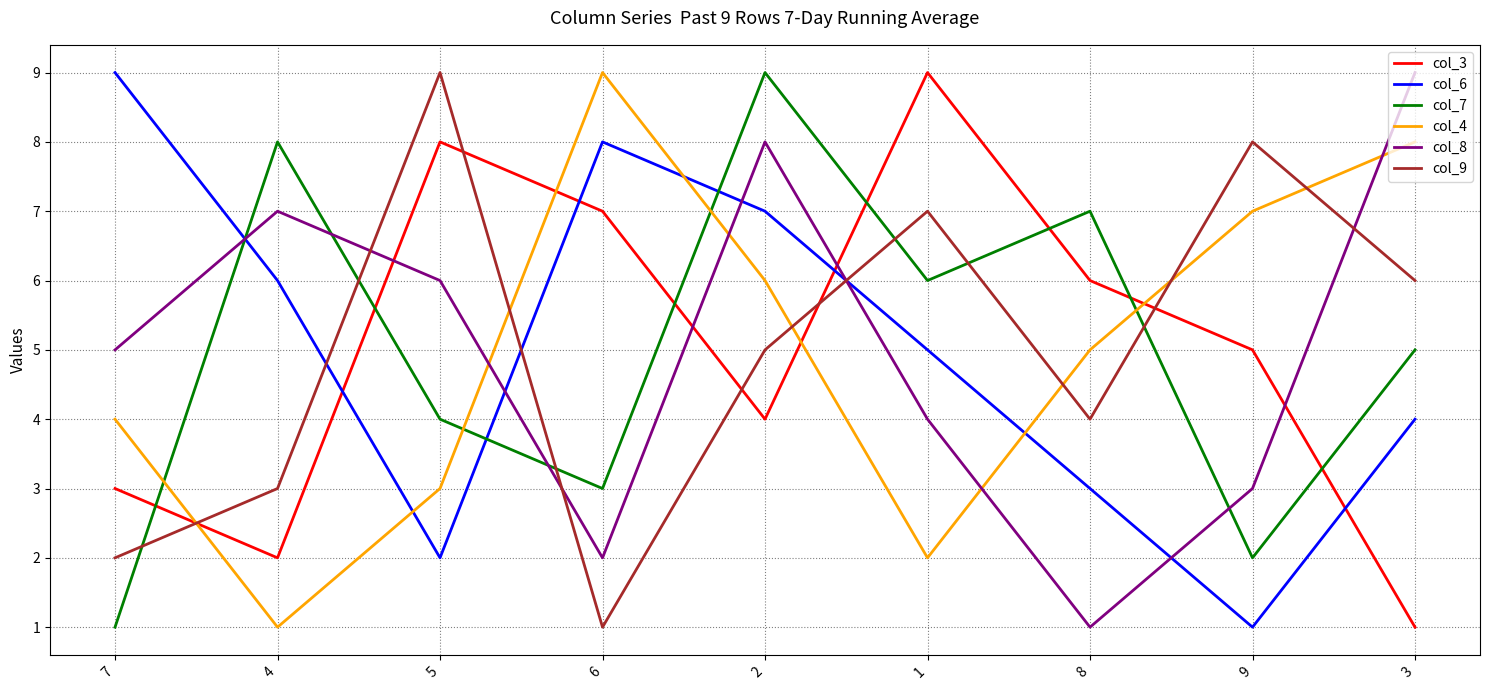

Does the chart have visible grid lines?

Yes